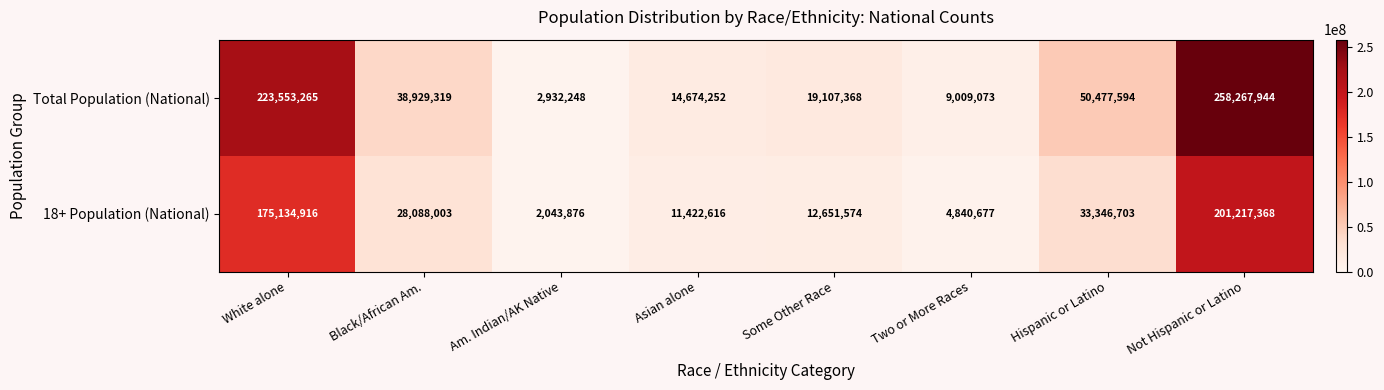

What is the sum of the Total Population (National) values at Am. Indian/AK Native and Asian alone?

17606500